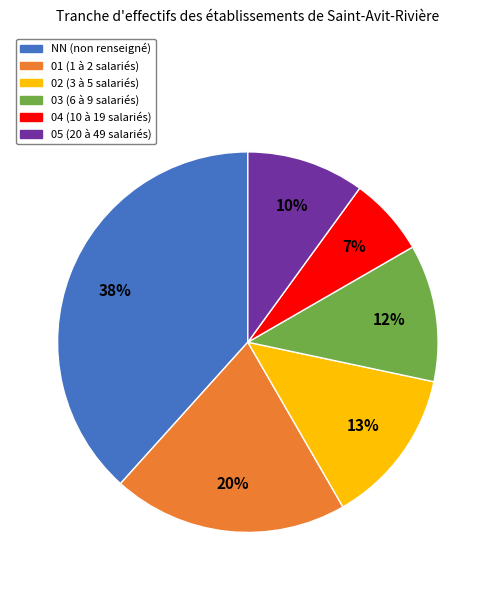

To the nearest percent, what portion does 05 represent?

10%